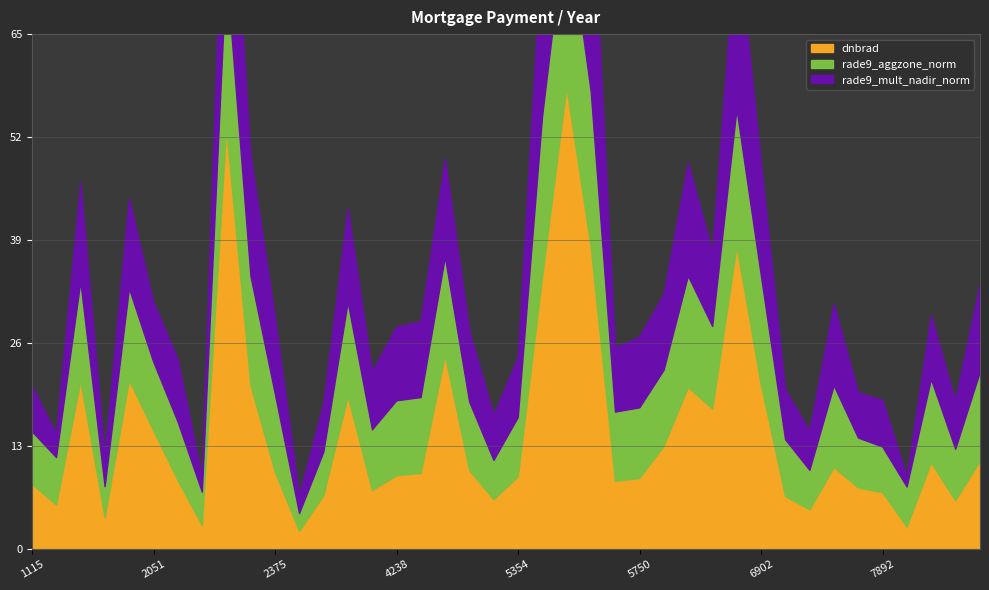

Reading left to right, what are all the values shown in this chart?

dnbrad: 8.2	5.6	21.2	3.9	21.3	14.9	8.7	3.0	53.1	20.7	9.7	2.2	6.8	19.3	7.4	9.3	9.6	24.4	9.9	6.2	9.1	34.3	58.3	38.1	8.6	8.9	13.0	20.4	17.7	38.2	20.8	6.6	5.0	10.3	7.7	7.1	2.8	10.9	6.1	11.1
rade9_aggzone_norm: 6.6	6.0	12.5	3.9	11.6	8.7	7.4	4.2	20.2	13.8	9.9	2.2	5.5	11.9	7.7	9.5	9.6	12.4	8.6	5.0	7.5	20.3	21.8	19.6	8.7	8.9	9.6	14.1	10.4	17.3	13.8	7.2	5.0	10.3	6.3	5.8	5.1	10.5	6.5	11.2
rade9_mult_nadir_norm: 5.7	3.0	12.5	3.9	11.3	7.6	7.9	1.9	24.1	15.2	9.8	2.2	6.1	11.8	7.3	9.3	9.6	12.4	9.0	5.7	7.6	22.3	26.4	28.1	8.1	8.9	9.6	14.3	9.4	22.4	14.3	6.3	5.0	10.3	5.7	5.9	1.3	8.0	6.1	11.1